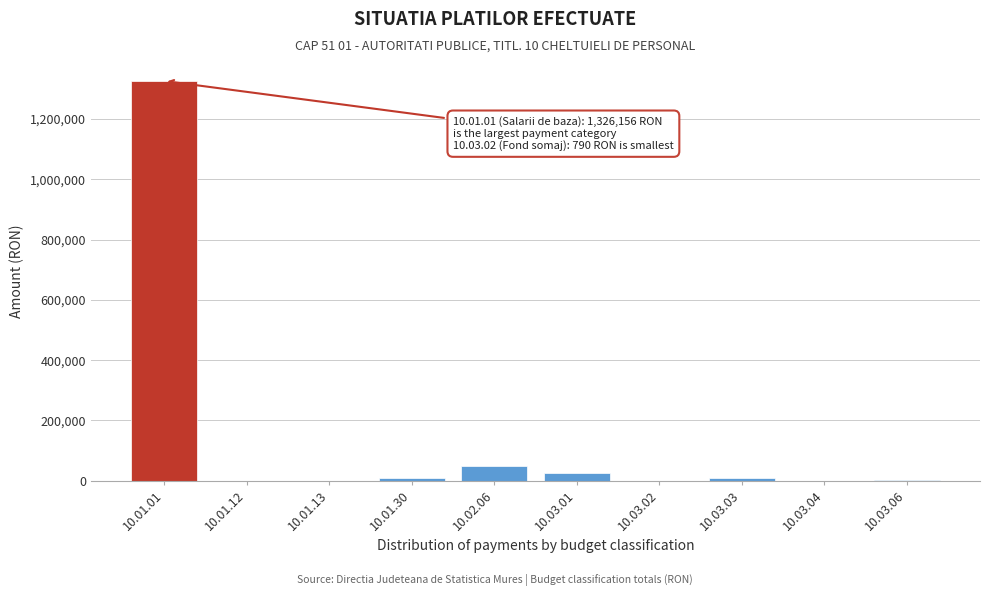

What is the sum of all values?

1421736